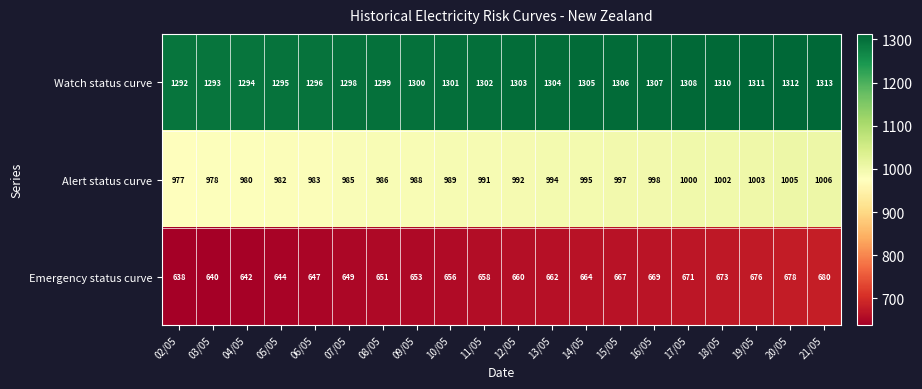

What is the difference between the maximum and minimum values in the Alert status curve series?

29